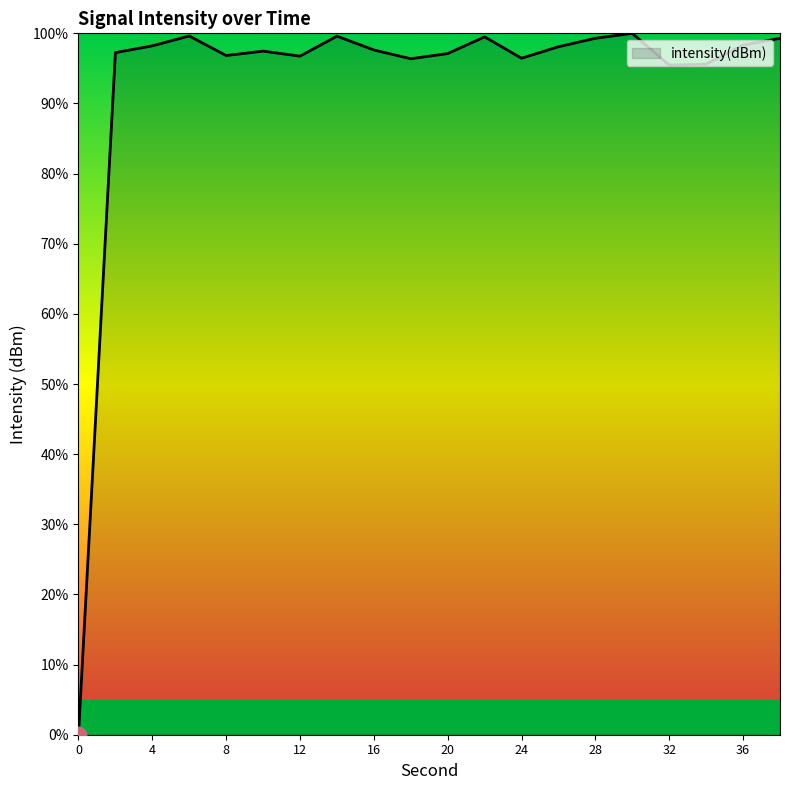

What is the maximum value shown in the chart?

100.0